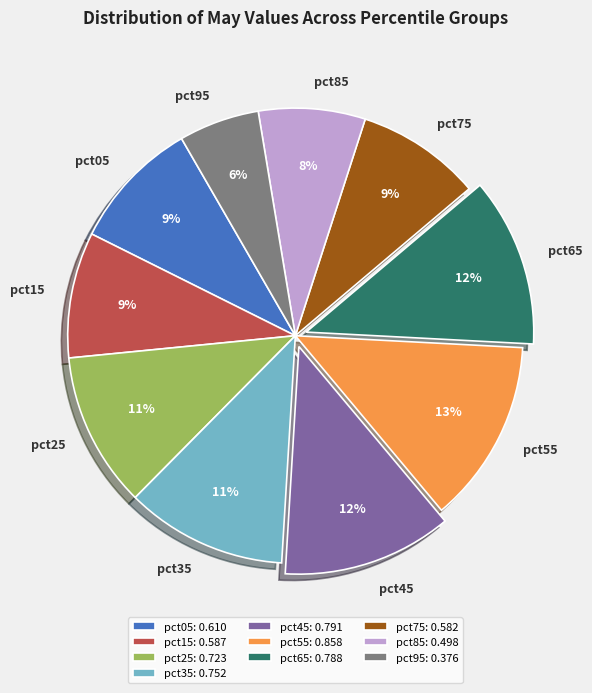

True or false: pct15 accounts for 9% of the total.

True